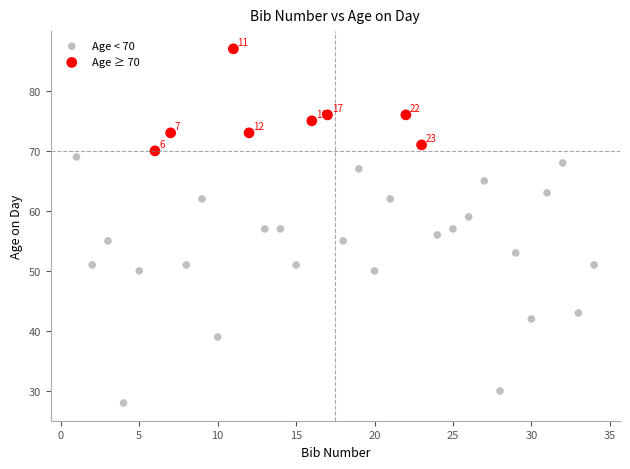

Which series reaches the minimum Y coordinate?

Age < 70